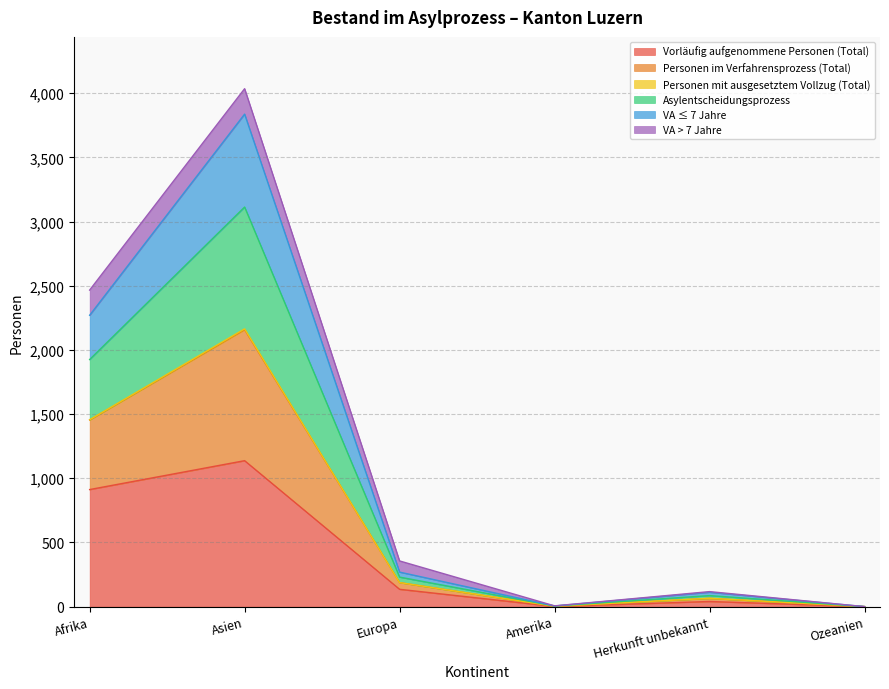

The value of Personen im Verfahrensprozess (Total) at Ozeanien is 1692. True or false?

False